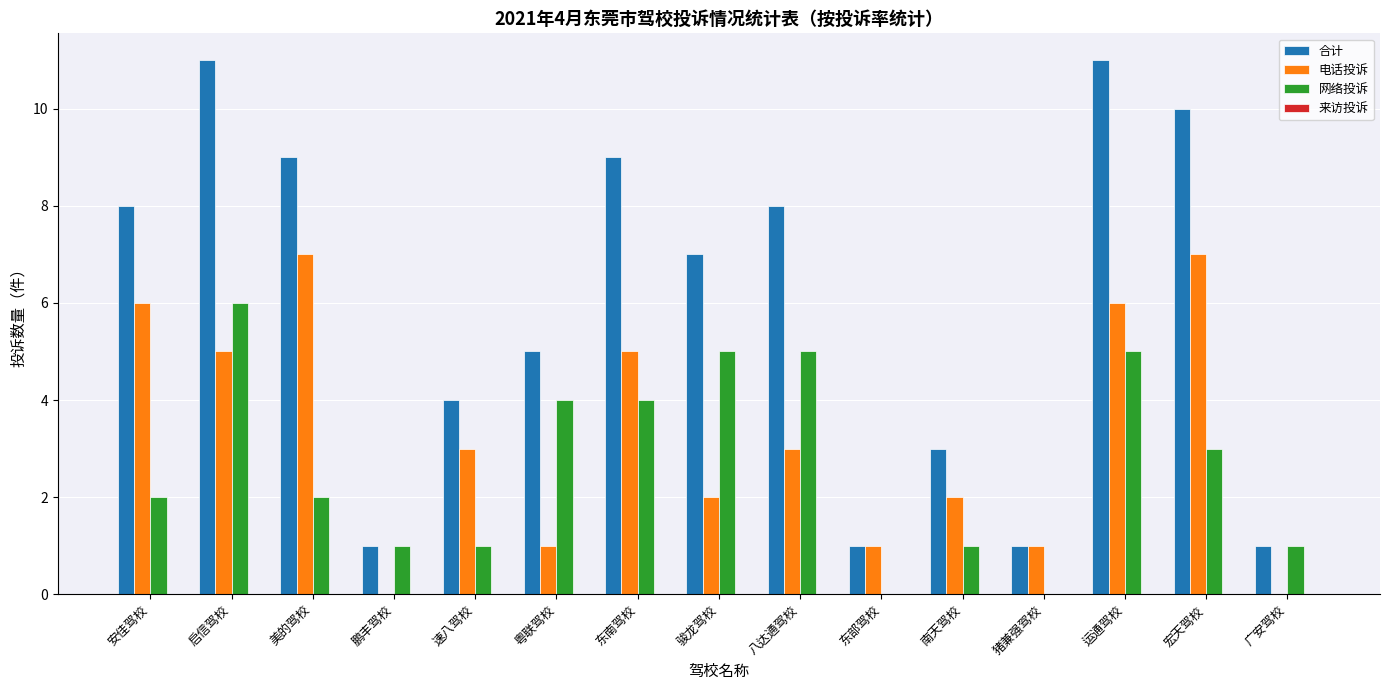

What is the greatest value displayed?

11